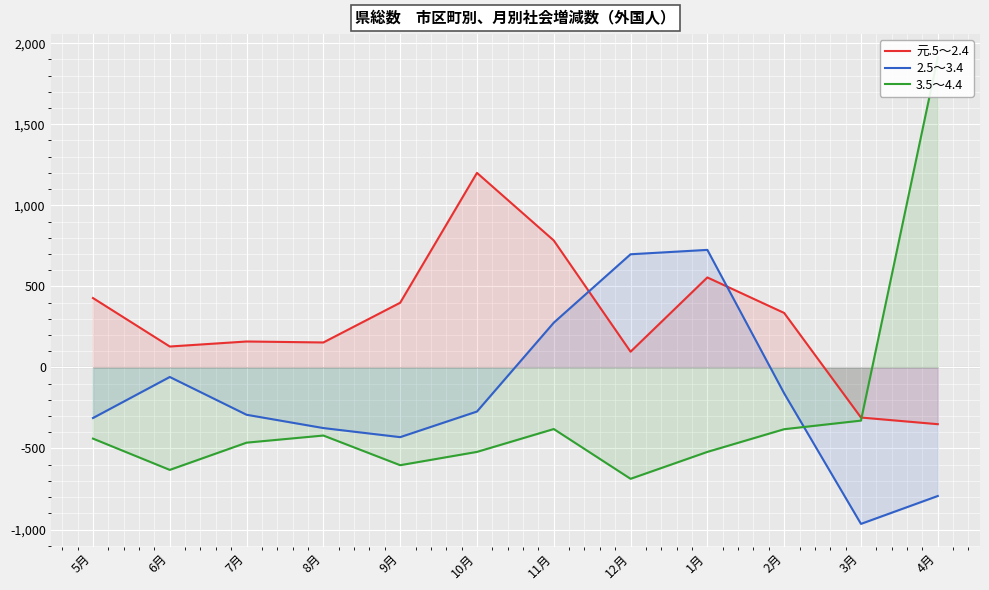

Is it true that 3.5～4.4 equals -620 at 5月?

False